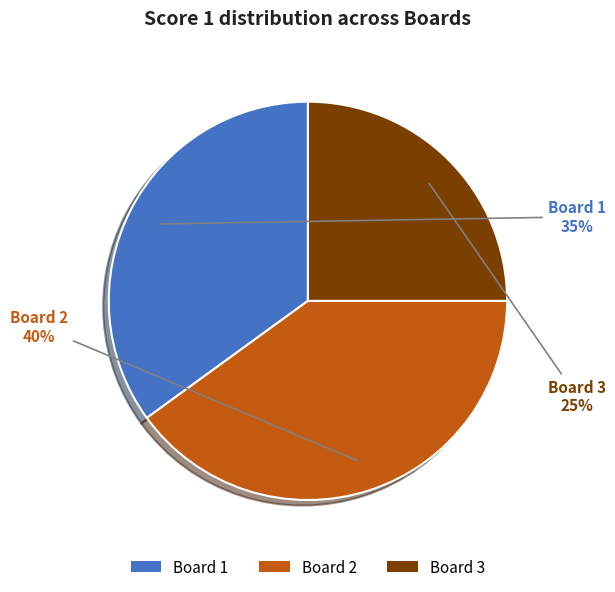

Is there a majority slice in this chart?

No